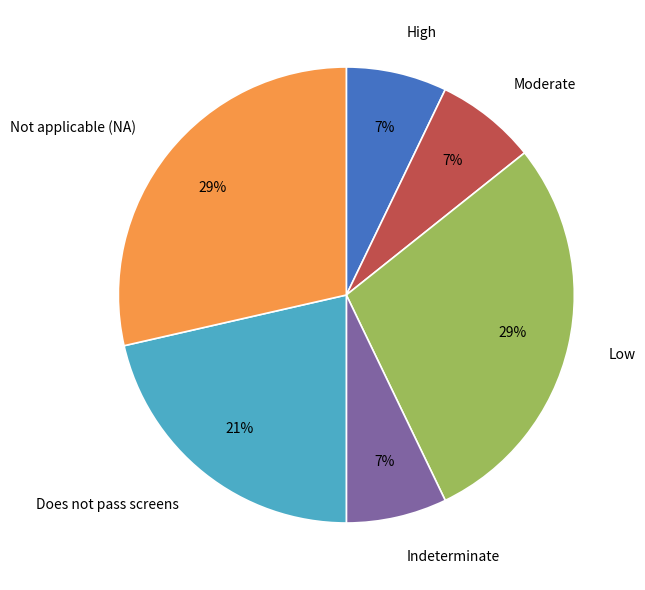

To the nearest percent, what portion does Indeterminate represent?

7%